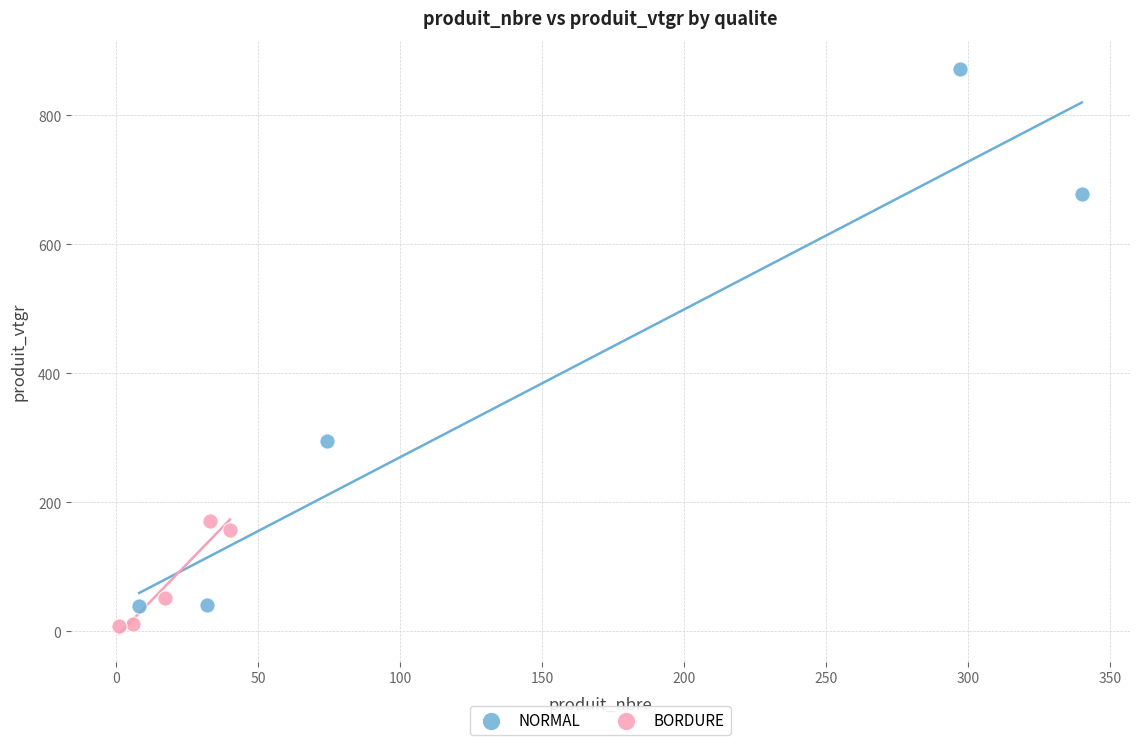

Which series reaches the maximum Y coordinate?

NORMAL